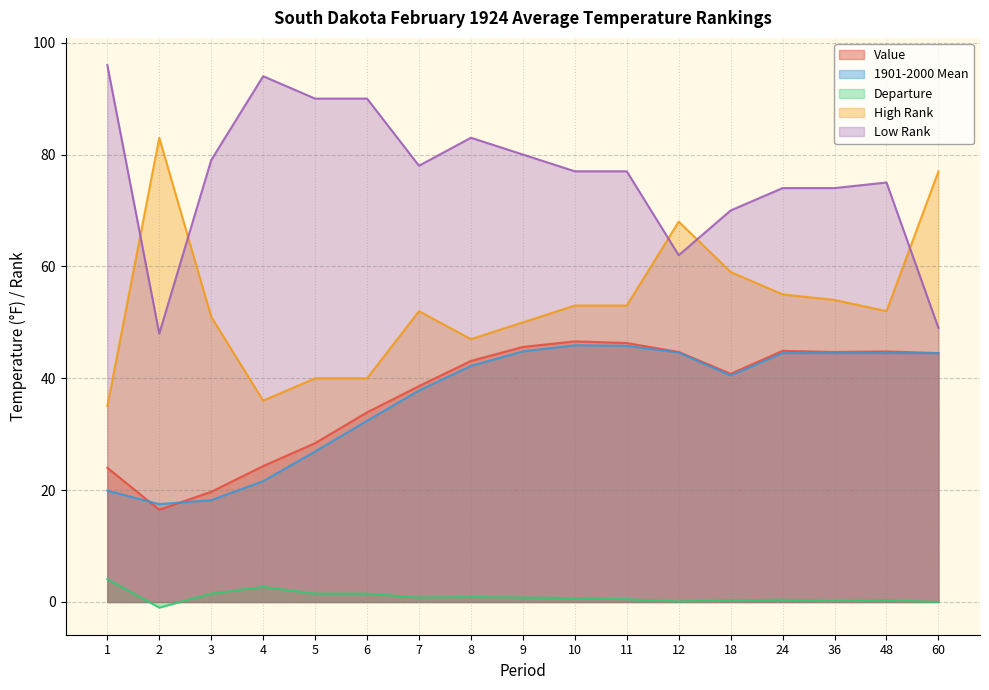

What is the highest value of the 1901-2000 Mean series?

45.9